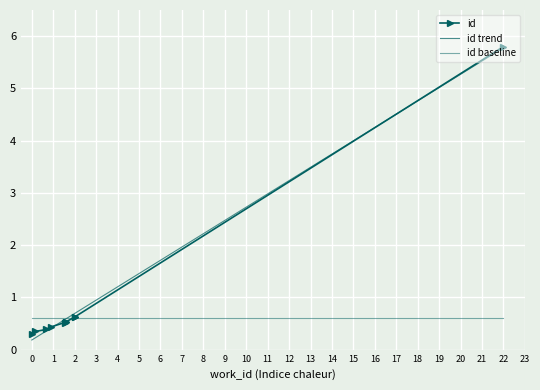

Is it true that the value at 3832 is 0.2?

False